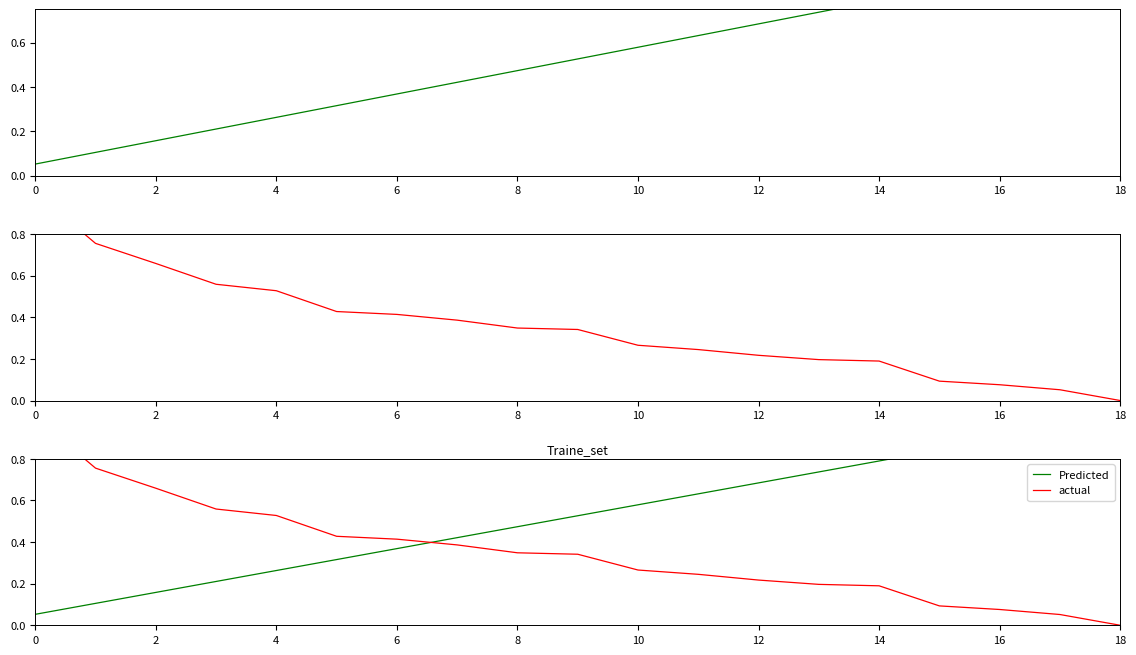

What is the difference between the maximum and minimum values in the actual series?

1.0